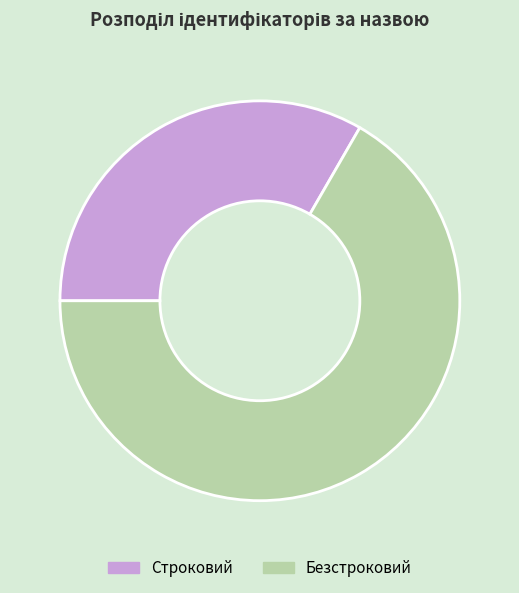

Is the sum of Безстроковий and Строковий greater than half?

Yes